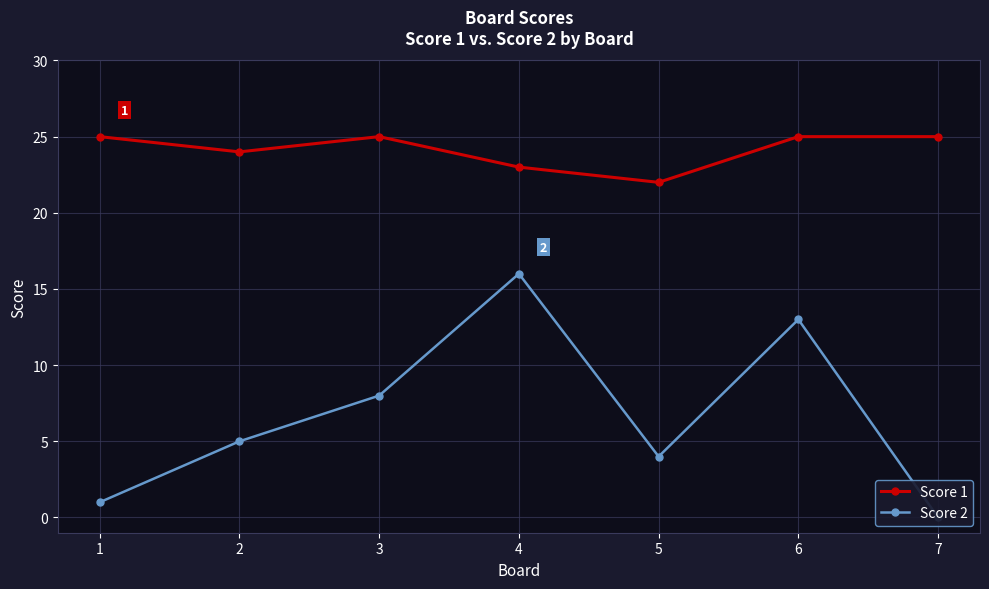

Does the chart display data point markers on the line(s)?

Yes